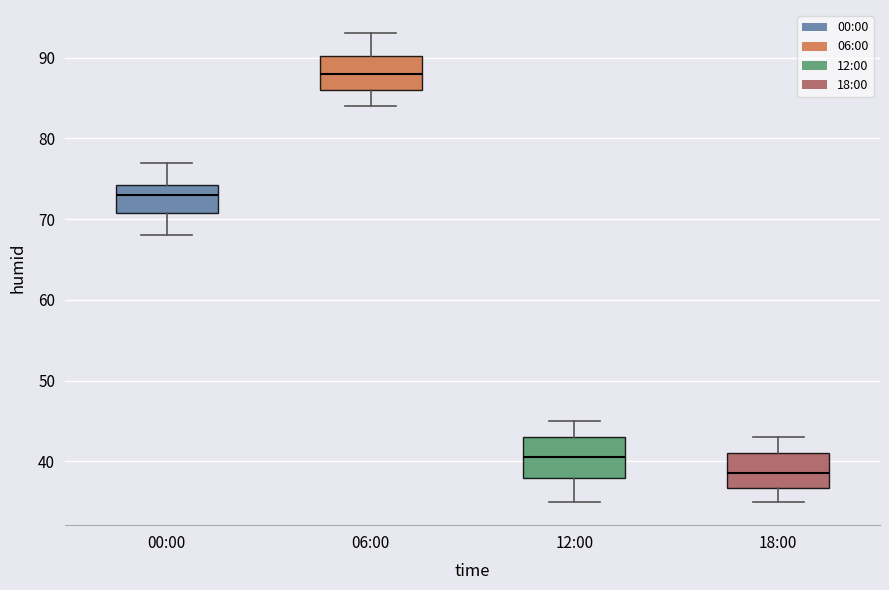

Where does the median line of the box for 18:00 sit on the y-axis? The values are not printed on the chart, so give them approximately, as read against the axis.

39